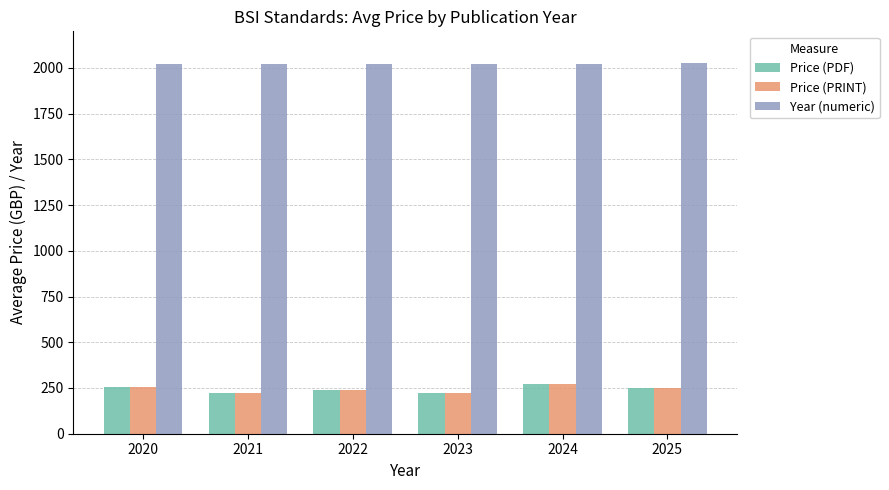

Is the value of Price (PRINT) at 2022 greater than the value of Price (PDF) at 2020?

No